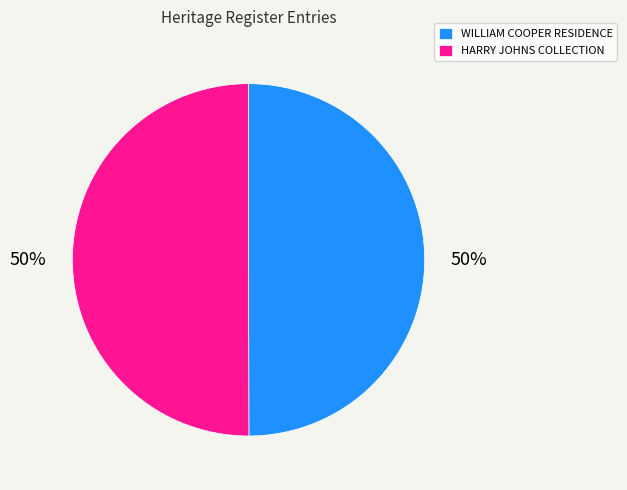

To the nearest percent, what portion does HARRY JOHNS COLLECTION represent?

50%